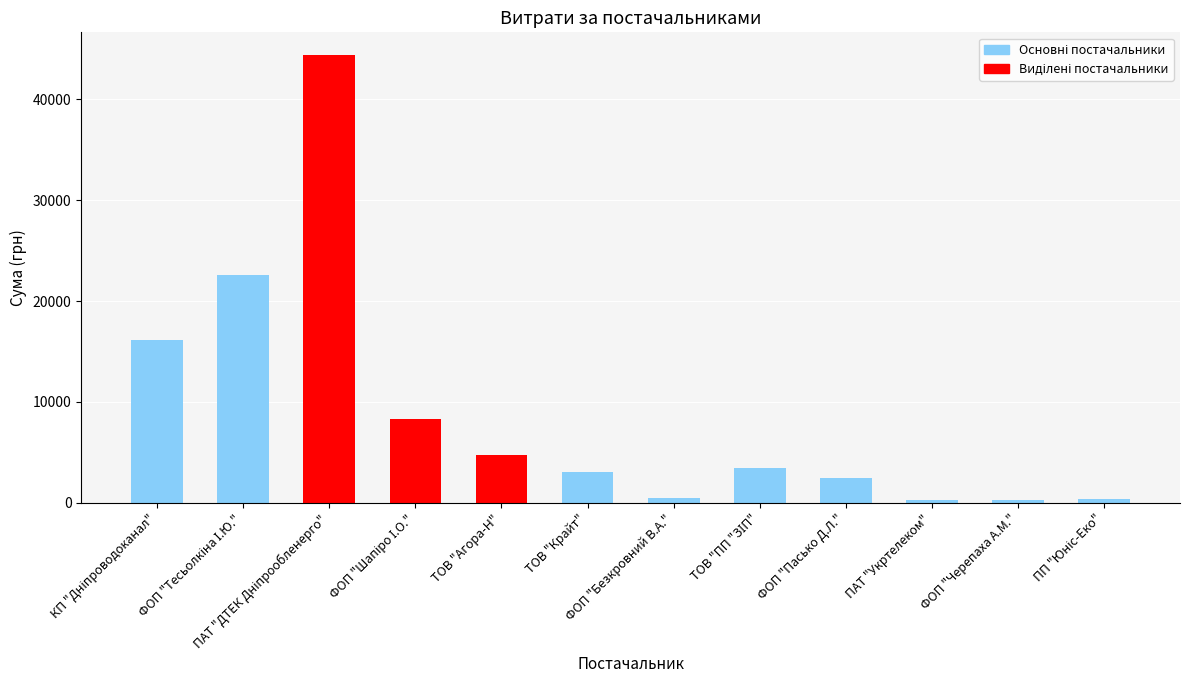

Read the value at ТОВ "Агора-Н".

4770.0